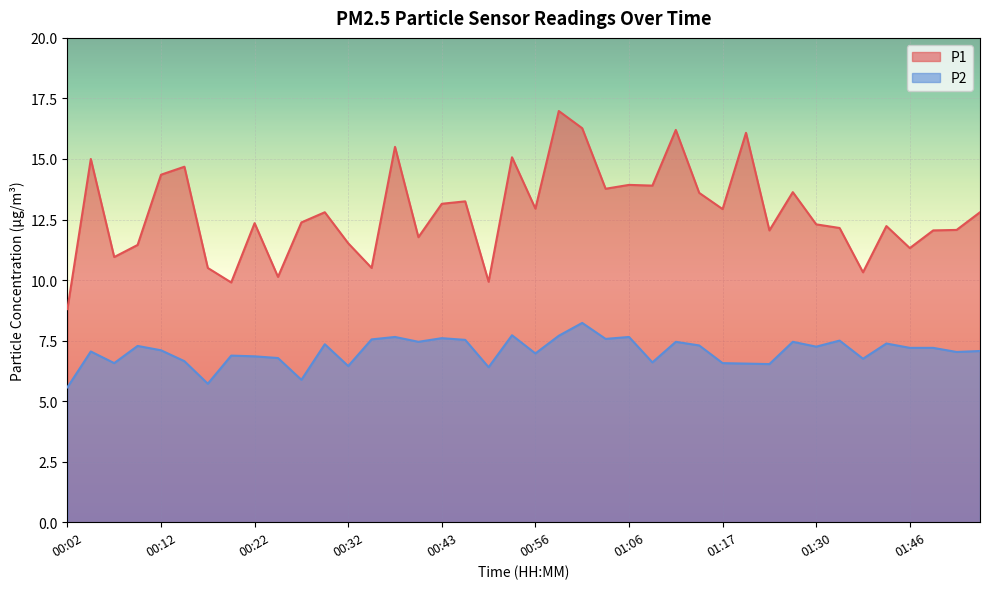

Between 01:30 and 01:28, which is larger?

01:28